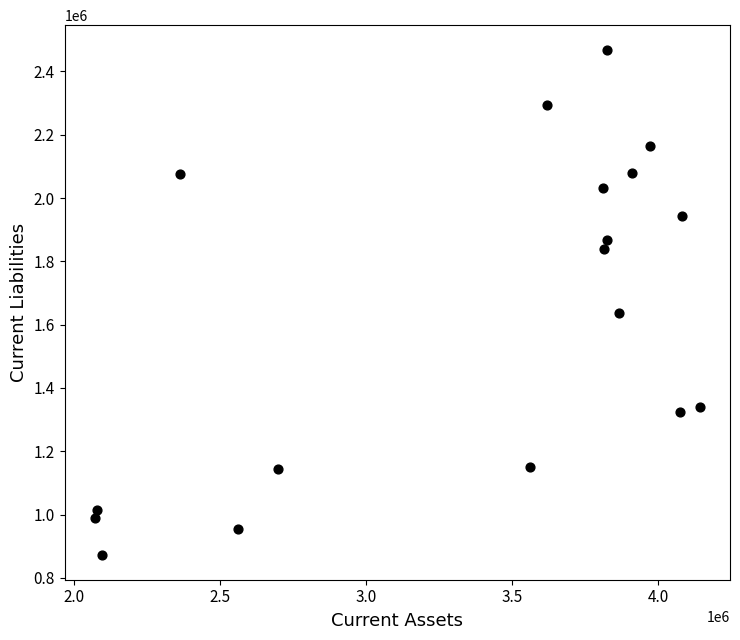

What is the range of X values (max minus min)?

2070994